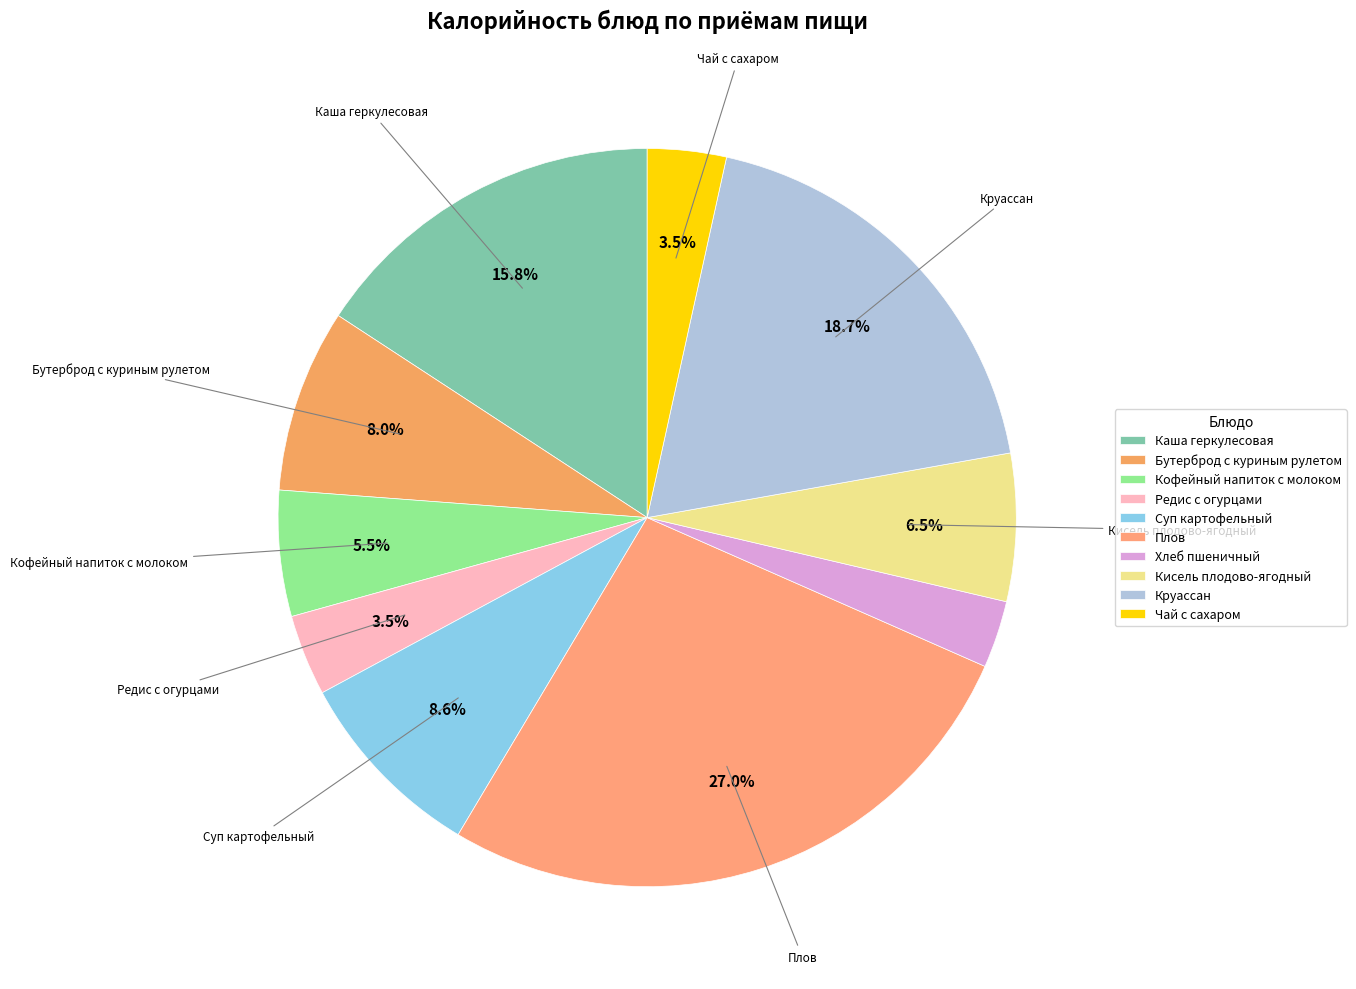

What is the change in value from Каша геркулесовая to Чай с сахаром?

-219.4